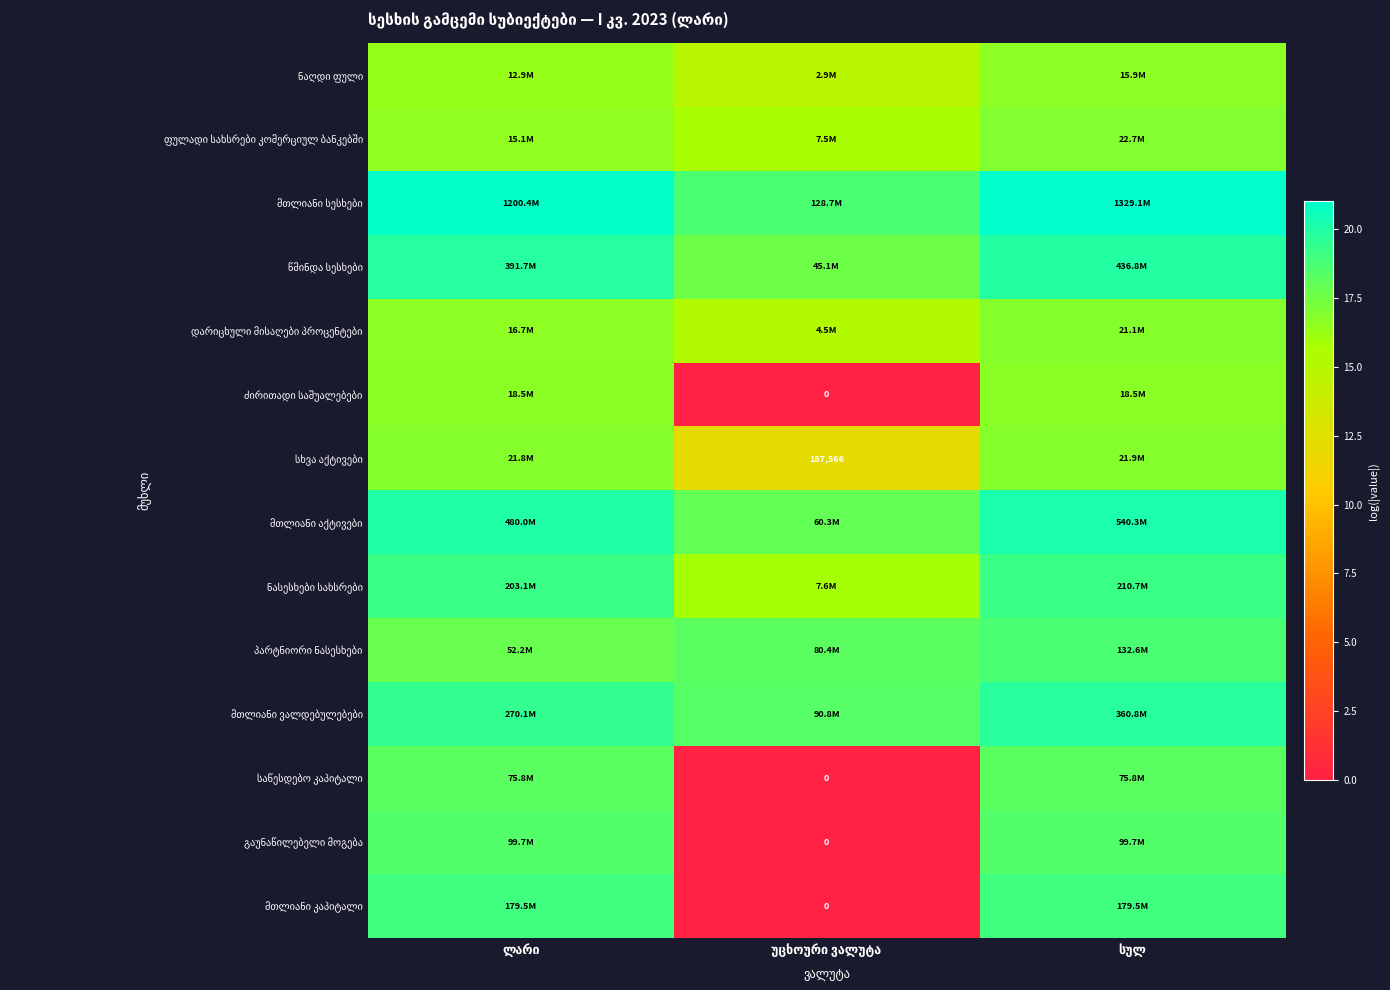

What is the total value across all series at სულ?

258.2